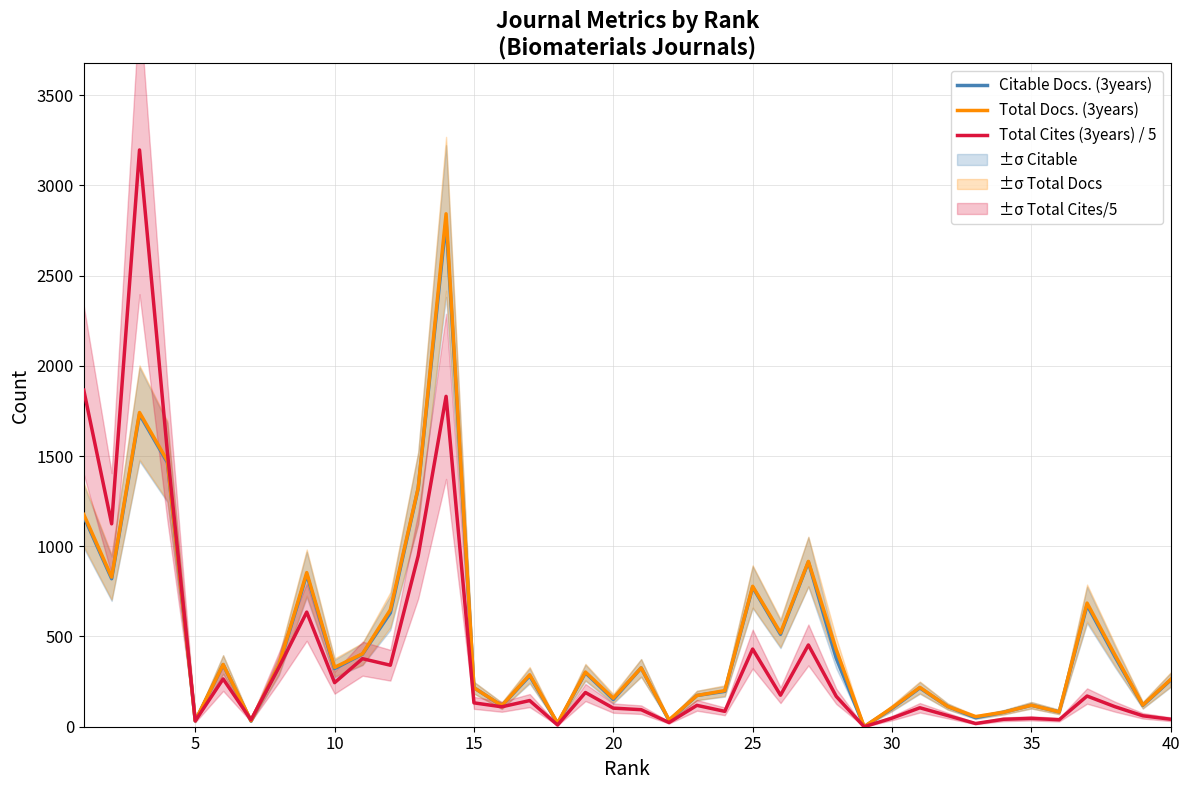

The value of Citable Docs. (3years) at 10 is 93.6. True or false?

False